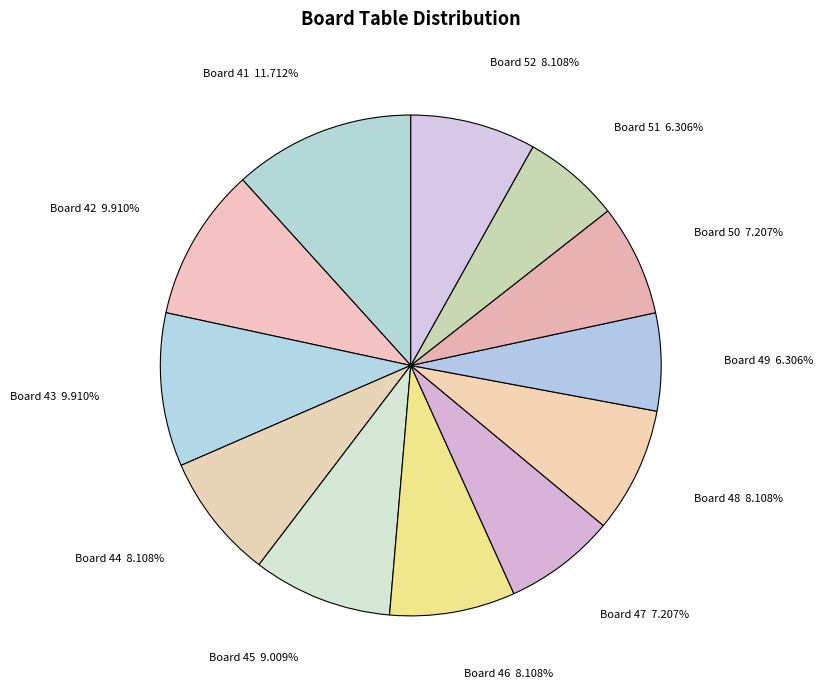

Combined, do Board 46 and Board 50 account for over 50%?

No